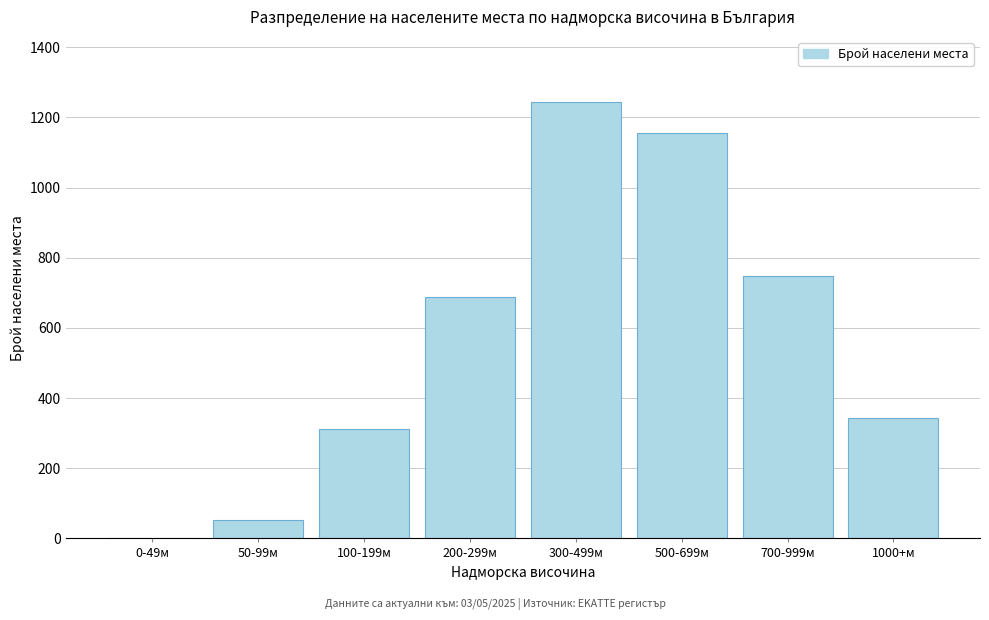

Reading left to right, what are all the values shown in this chart?

0-49м=0	50-99м=52	100-199м=312	200-299м=687	300-499м=1243	500-699м=1156	700-999м=748	1000+м=342